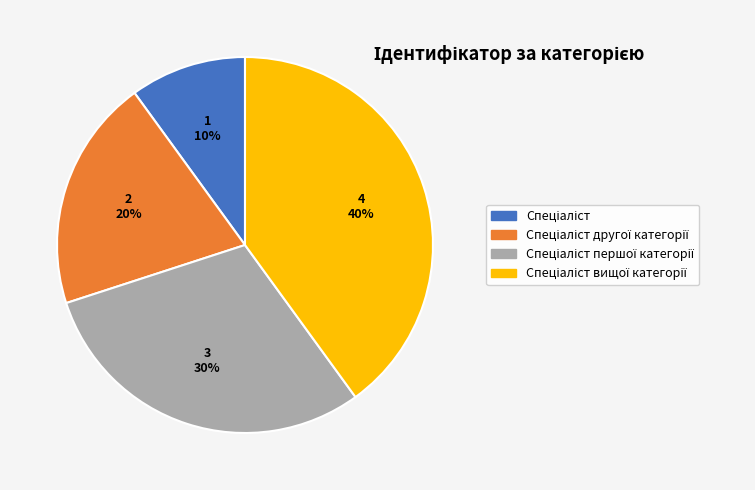

How many segments does this pie chart have?

4